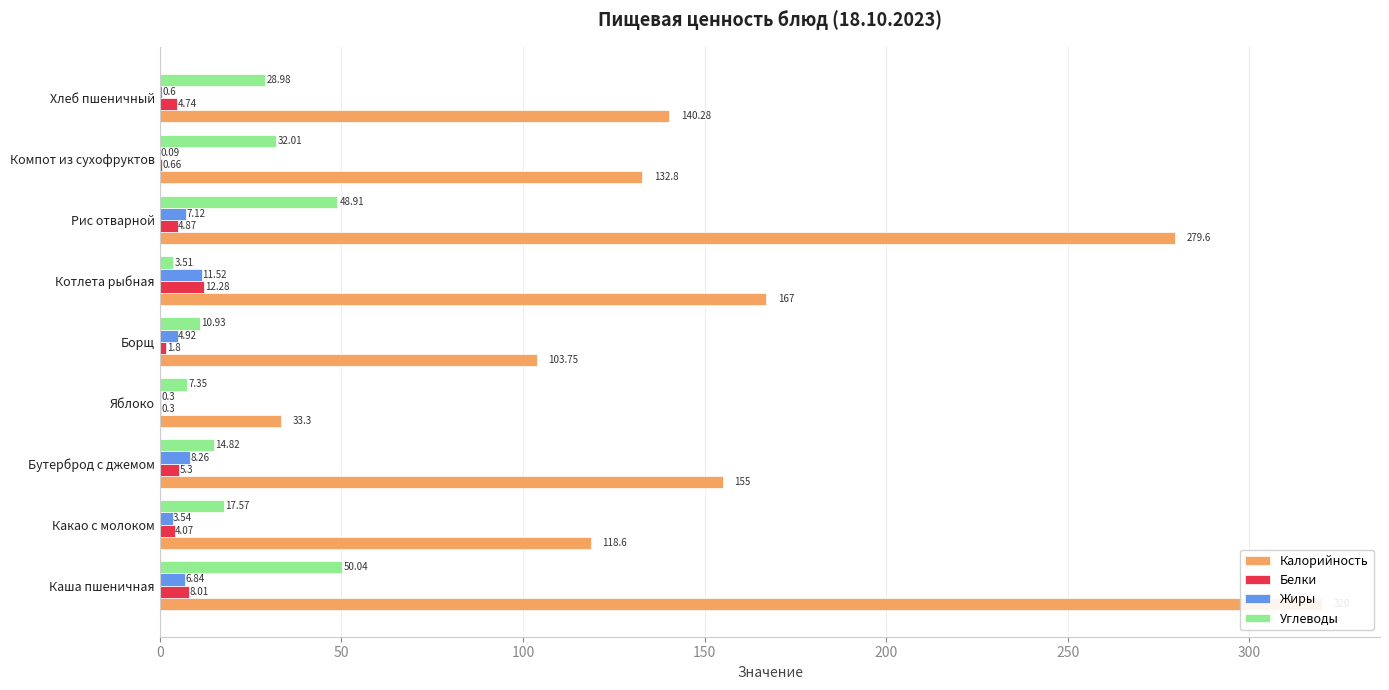

True or false: Углеводы has a value of 2.8 at Яблоко.

False